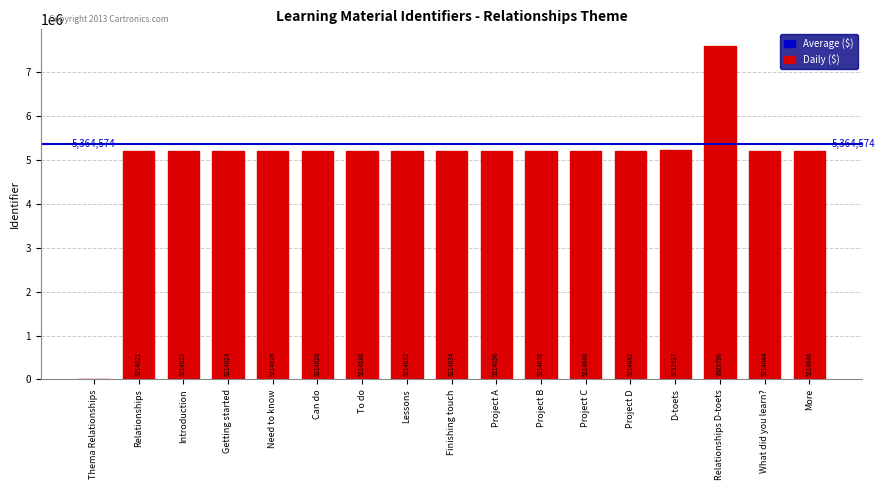

What is the sum of the values at Relationships D-toets and Project A?

12817834